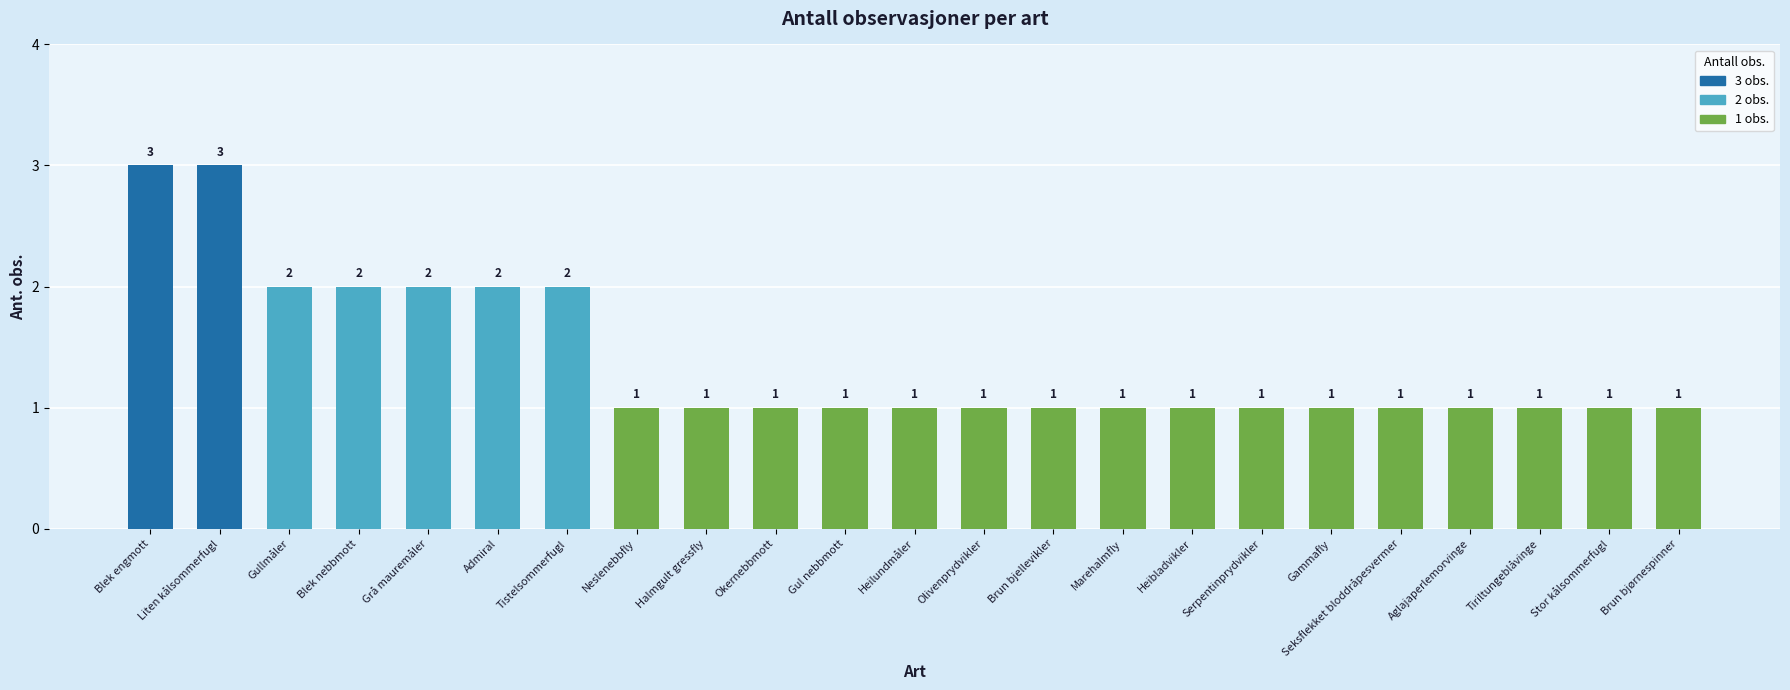

Reading left to right, extract all data points from this chart.

3	3	2	2	2	2	2	1	1	1	1	1	1	1	1	1	1	1	1	1	1	1	1